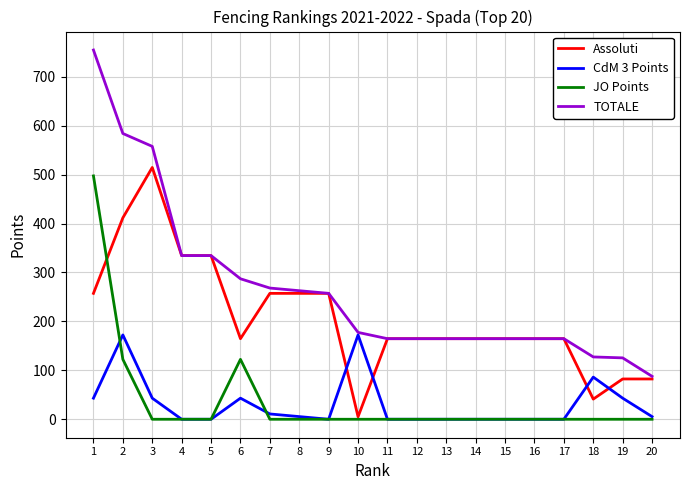

What is the average value of the Assoluti series?

207.6